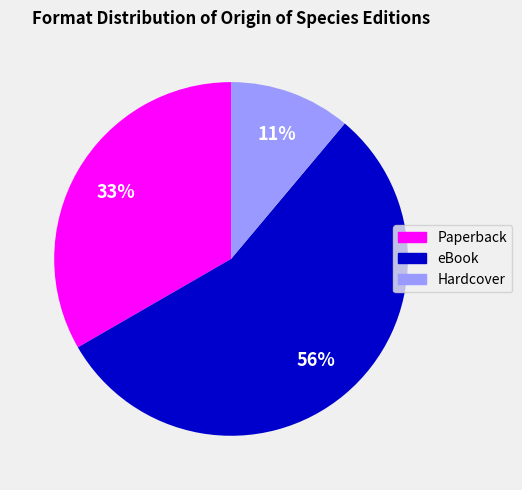

Does Hardcover account for over 50% of the chart?

No